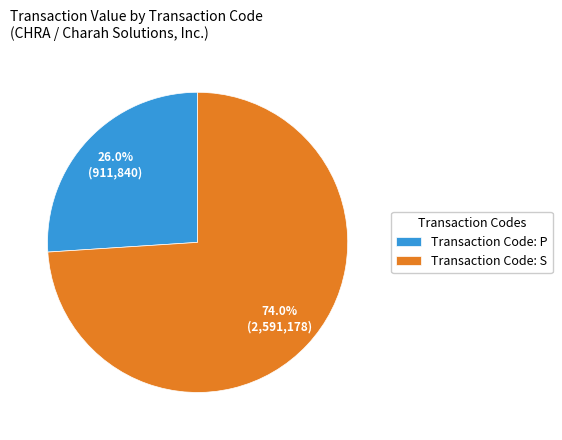

How many slices are in this pie chart?

2